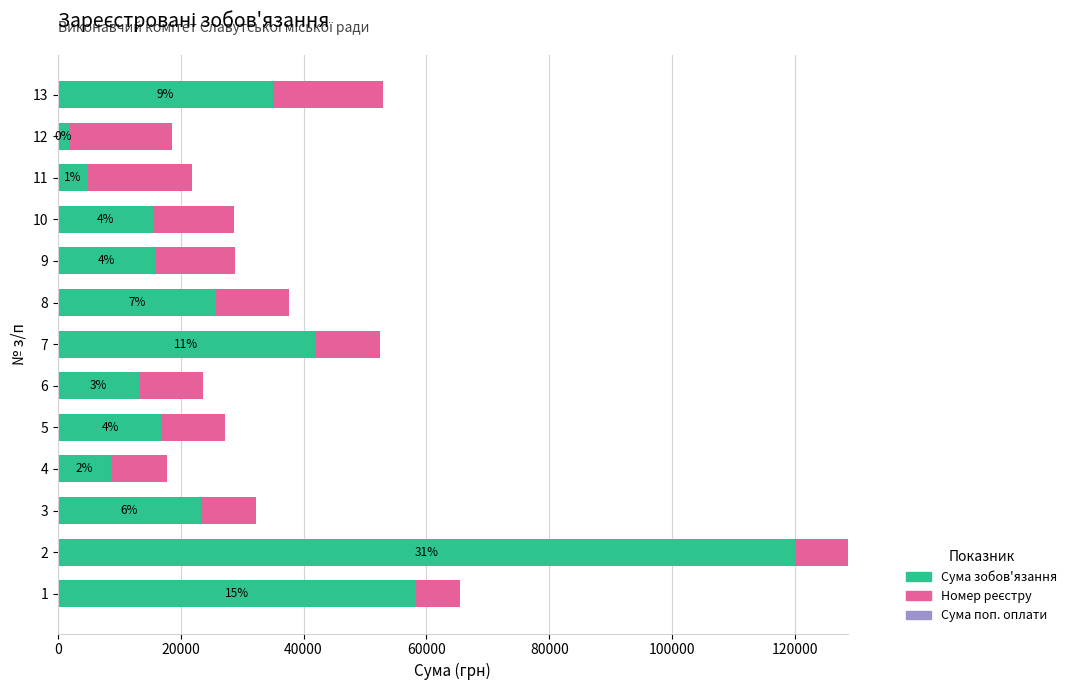

How many bars are there in total?

39